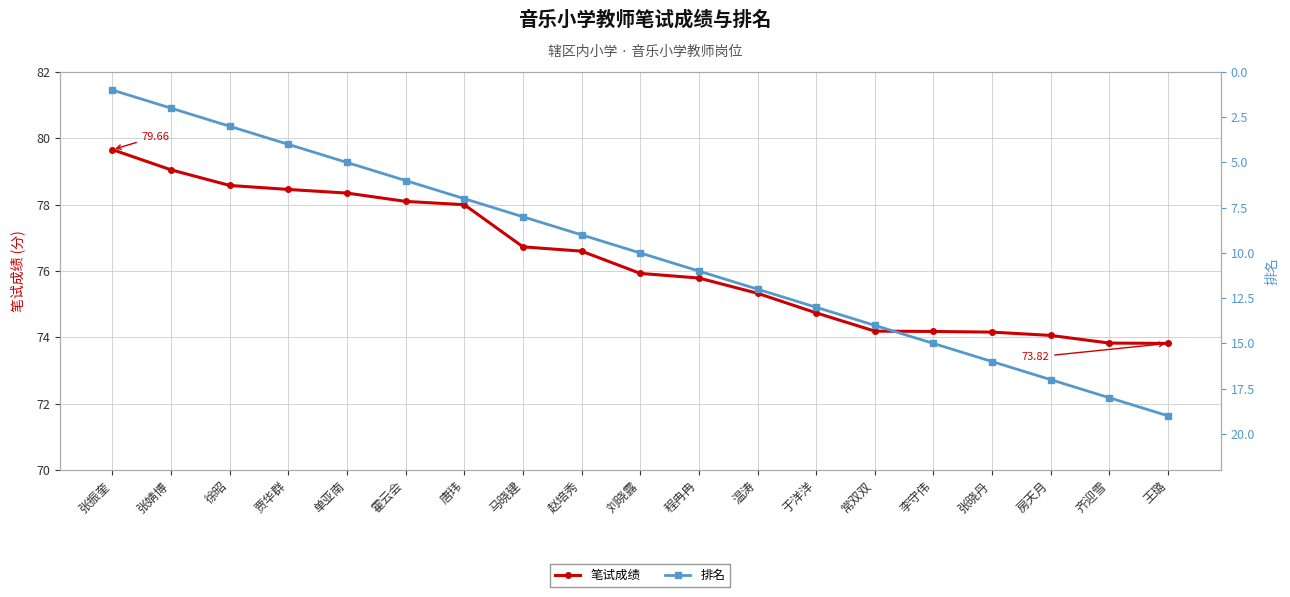

Which has a higher value, 房天月 or 张晓丹?

张晓丹